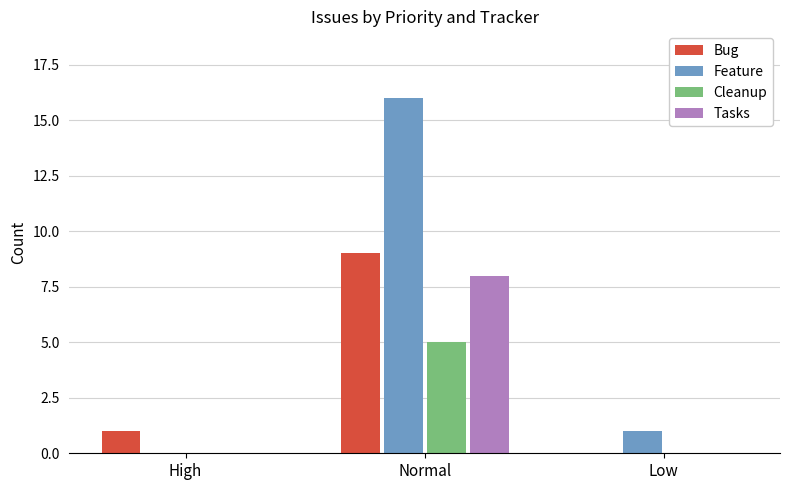

What are all the series names shown in the legend?

Bug, Feature, Cleanup, Tasks